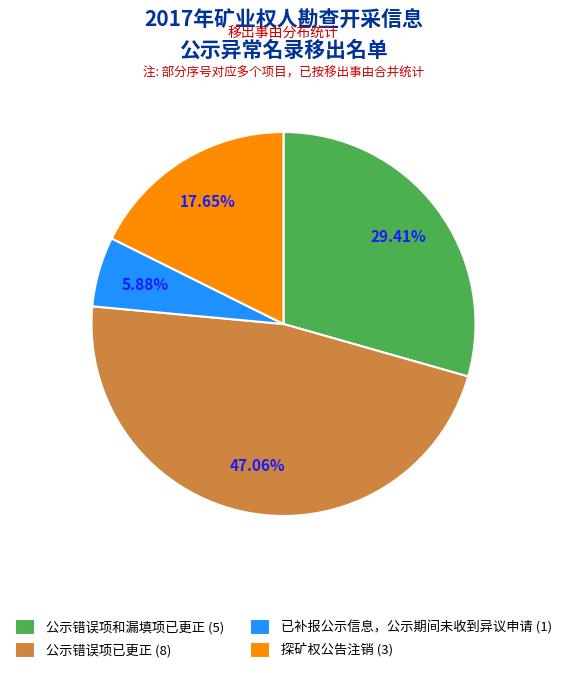

How many slices are in this pie chart?

4